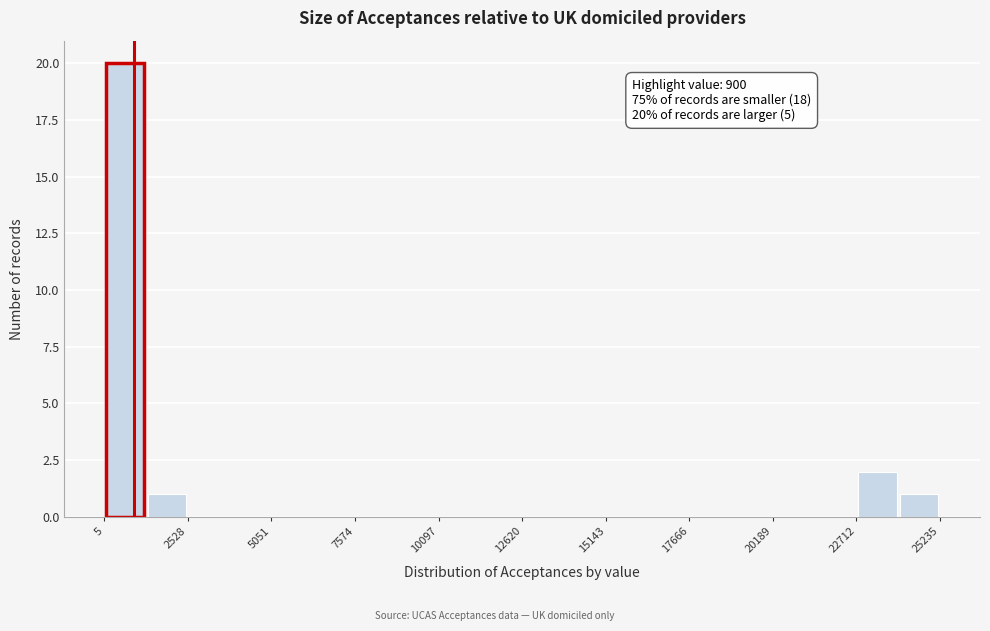

Around what value on the x-axis is the tallest bar? Give the approximate position of its centre, as read against the axis.

500